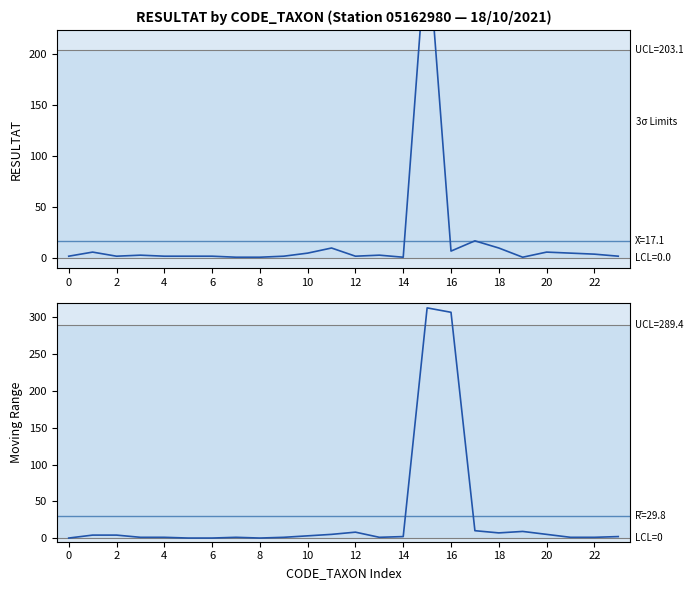

How many lines are shown in the chart?

2